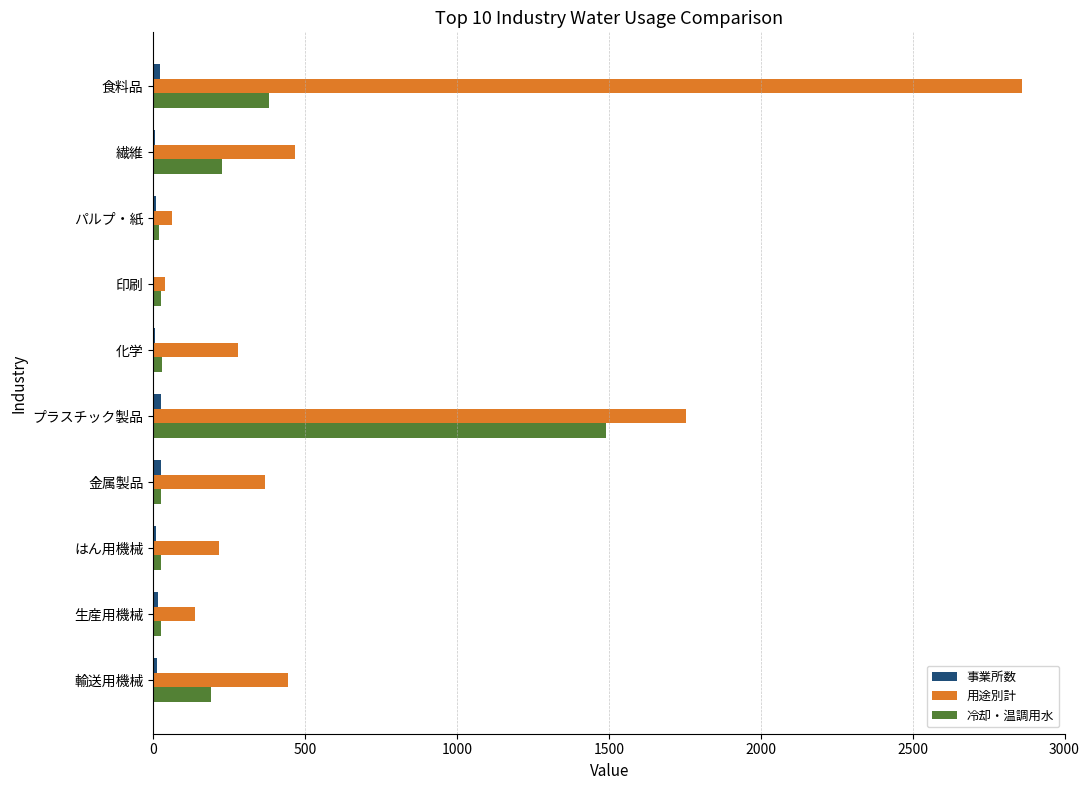

What is the sum of all 用途別計 values?

6626